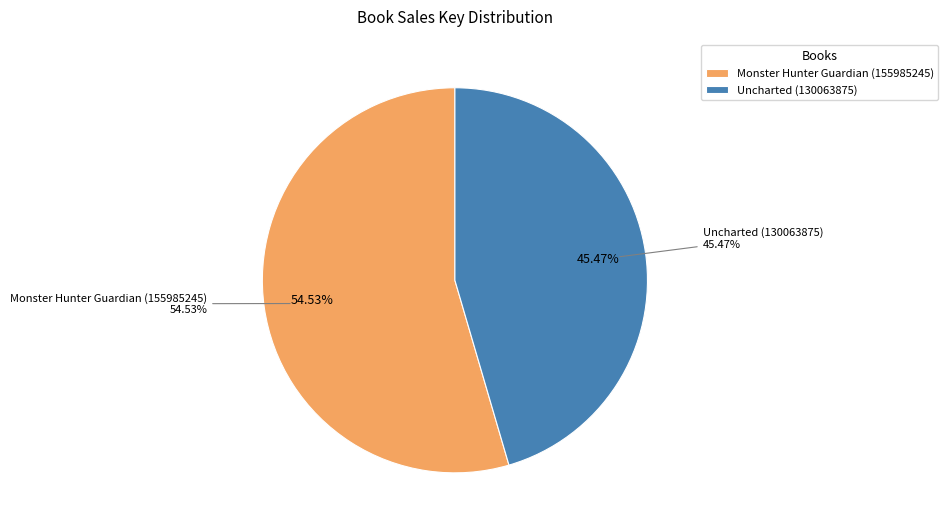

Count the number of slices in the pie.

2